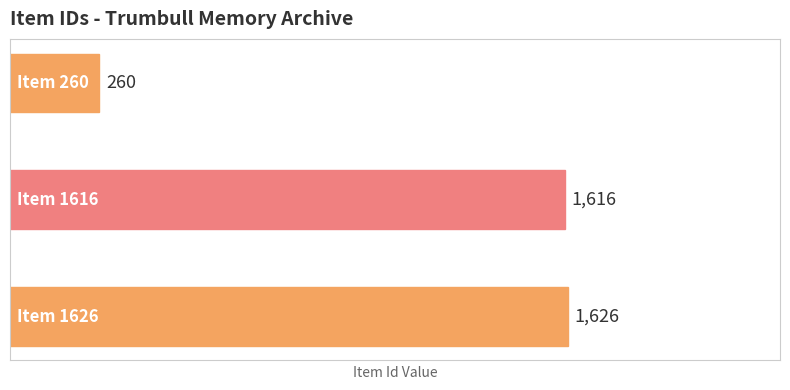

Reading left to right, transcribe all the data shown in this chart.

260	1616	1626